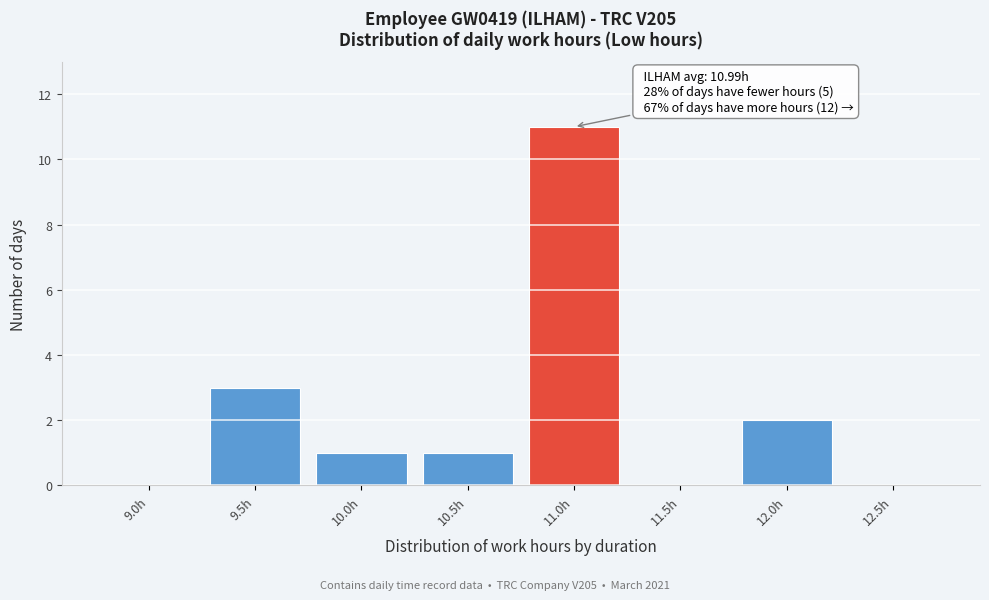

Reading left to right, extract all data points from this chart.

9.0h=0	9.5h=3	10.0h=1	10.5h=1	11.0h=11	11.5h=0	12.0h=2	12.5h=0